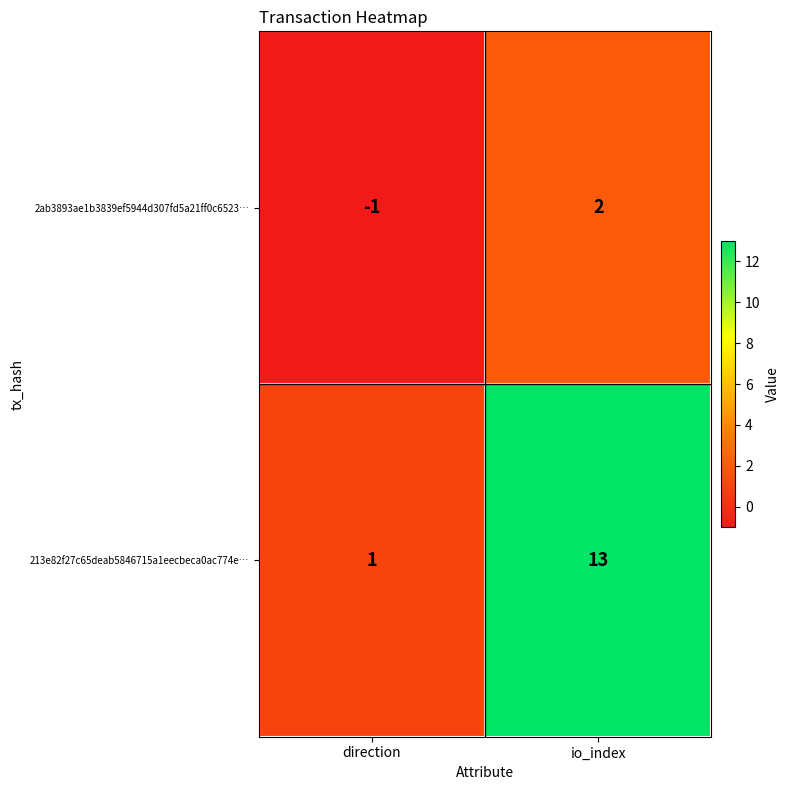

Rank the series by their maximum value, from lowest to highest.

2ab3893ae1b3839ef5944d307fd5a21ff0c6523…, 213e82f27c65deab5846715a1eecbeca0ac774e…